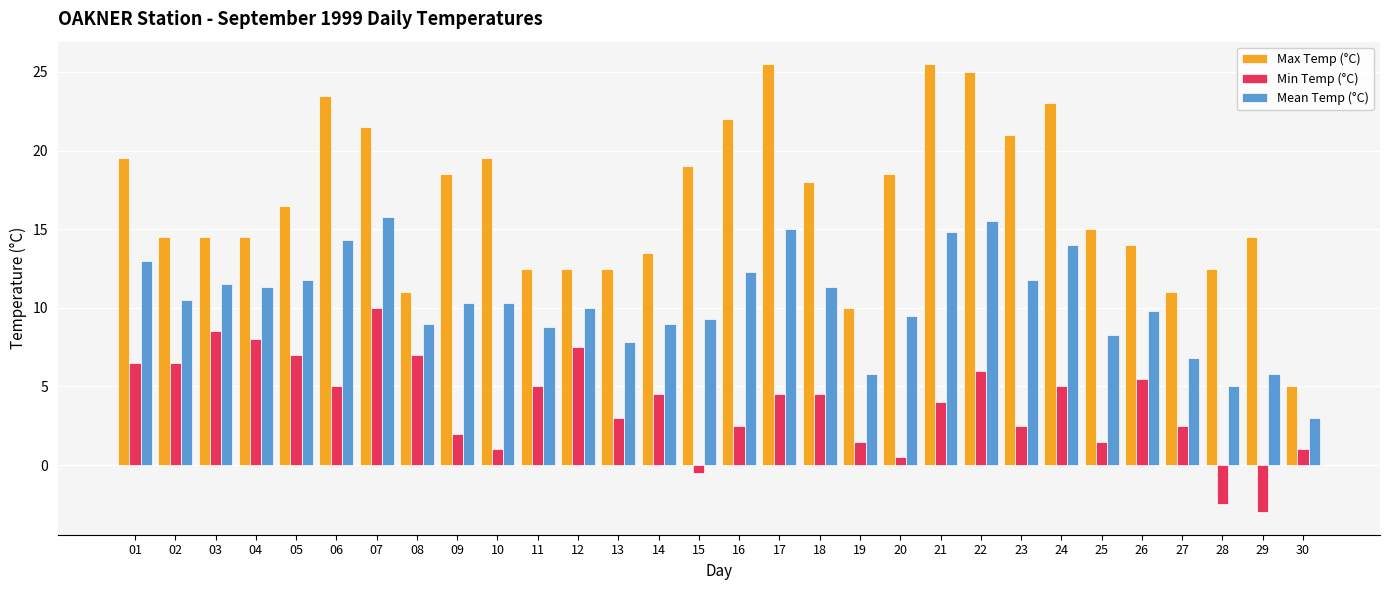

What is the approximate value of Mean Temp (°C) at 01?

13.0